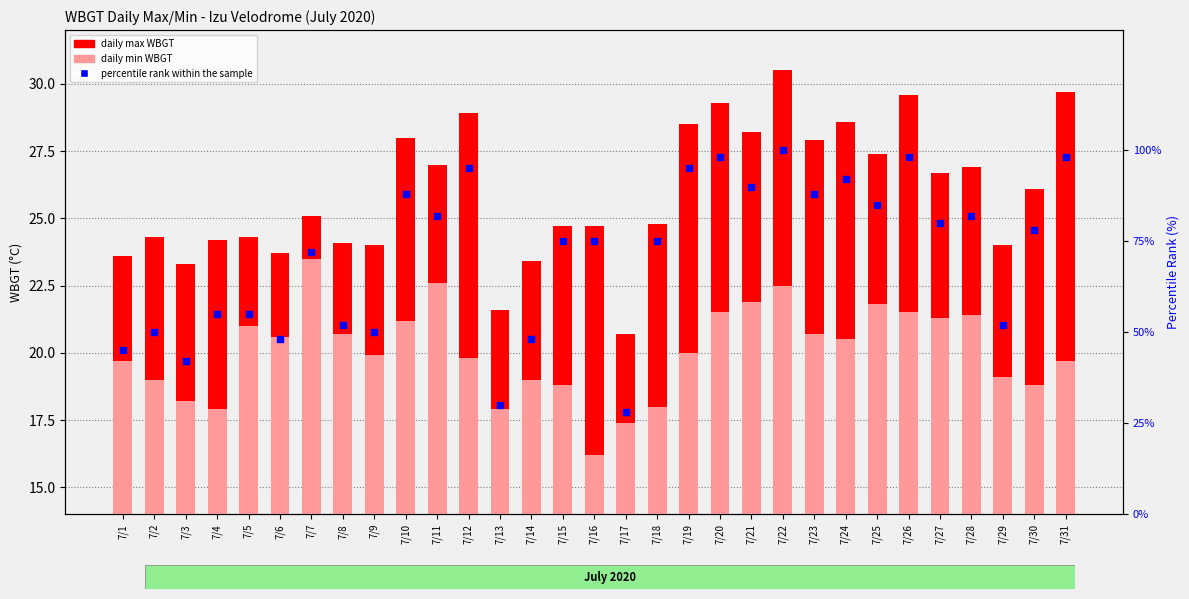

Which series contains the lowest Y value?

daily min WBGT